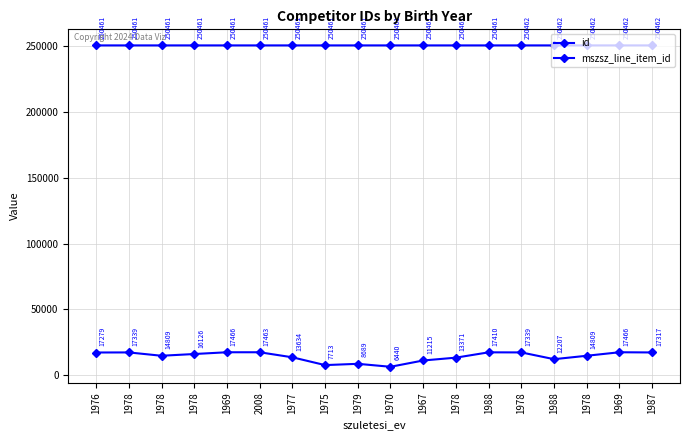

Which label corresponds to the largest value in the chart?

1978